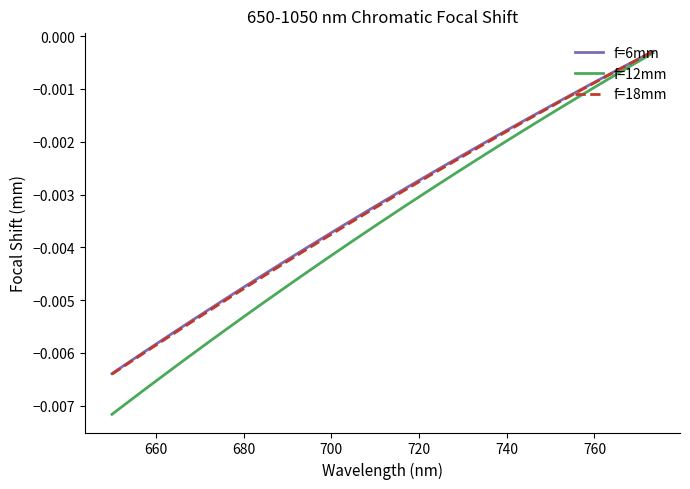

What are all the series names shown in the legend?

f=6mm, f=12mm, f=18mm